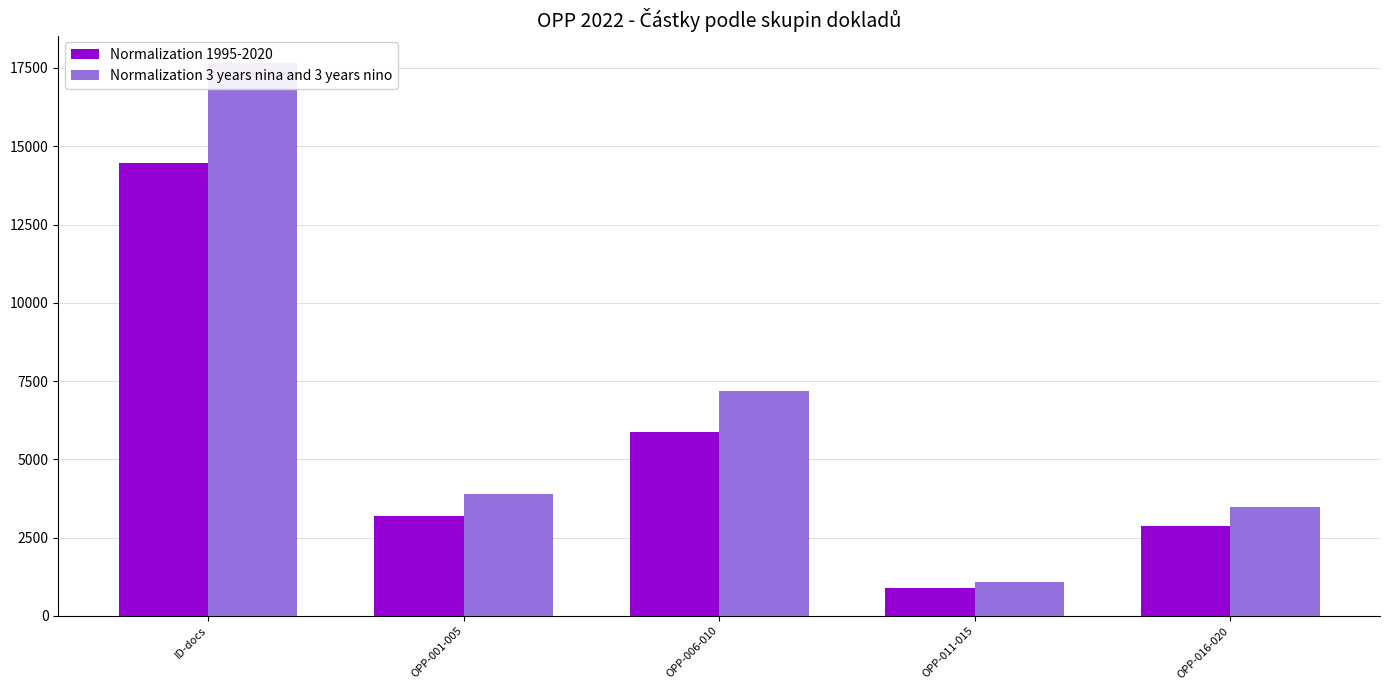

What is the label of the 5th bar from the right?

ID-docs